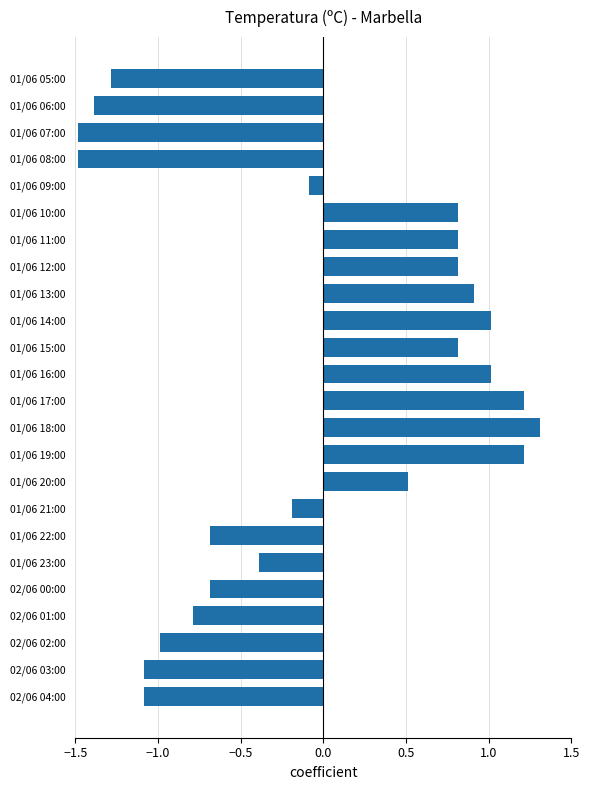

What is the minimum value shown in the chart?

-1.5